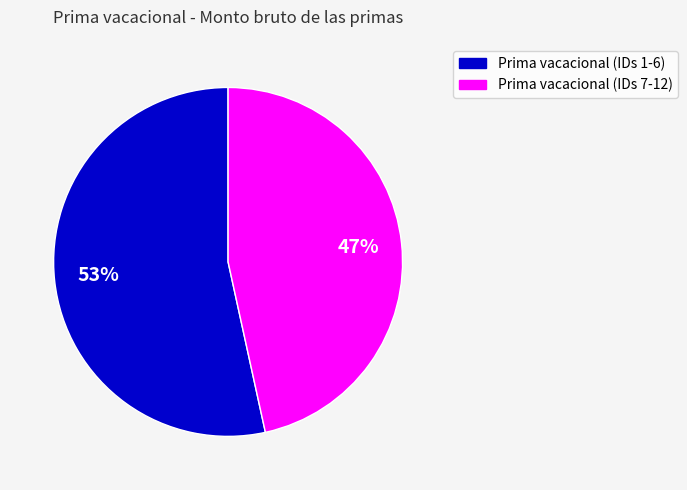

Is there any slice that represents more than half of the pie?

Yes